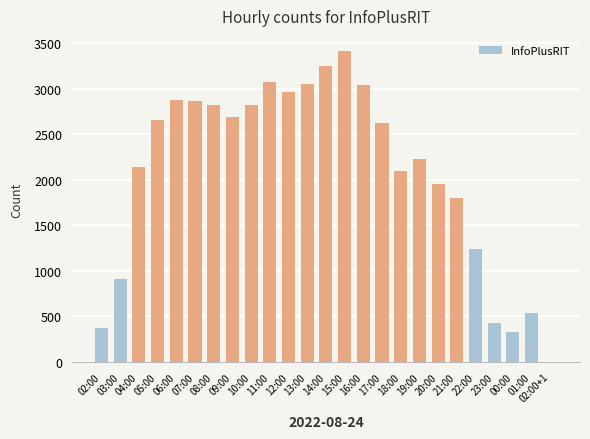

Between 23:00 and 02:00, which is larger?

23:00